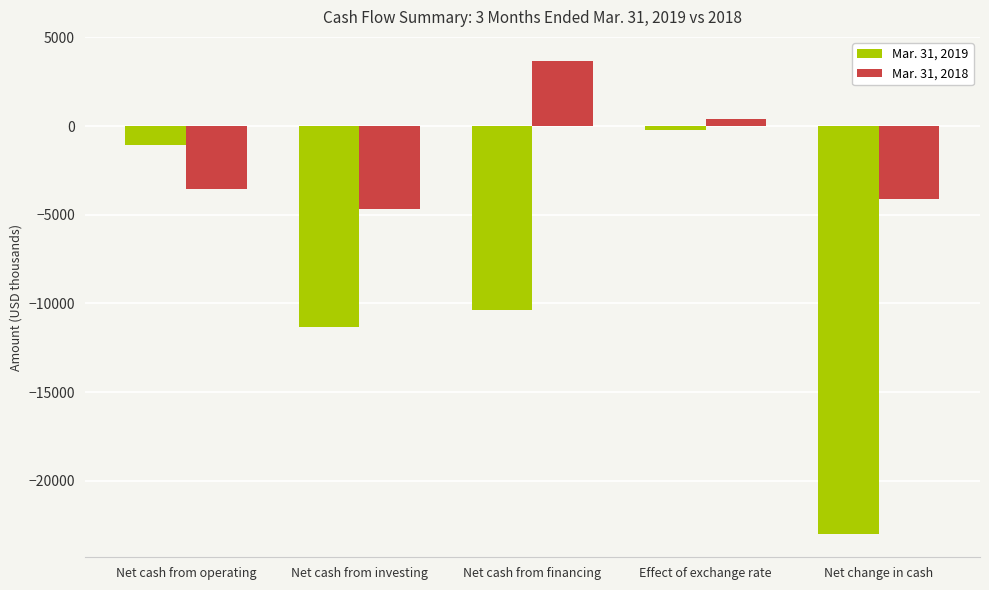

Is it true that Mar. 31, 2018 equals -4655 at Net cash from investing?

True